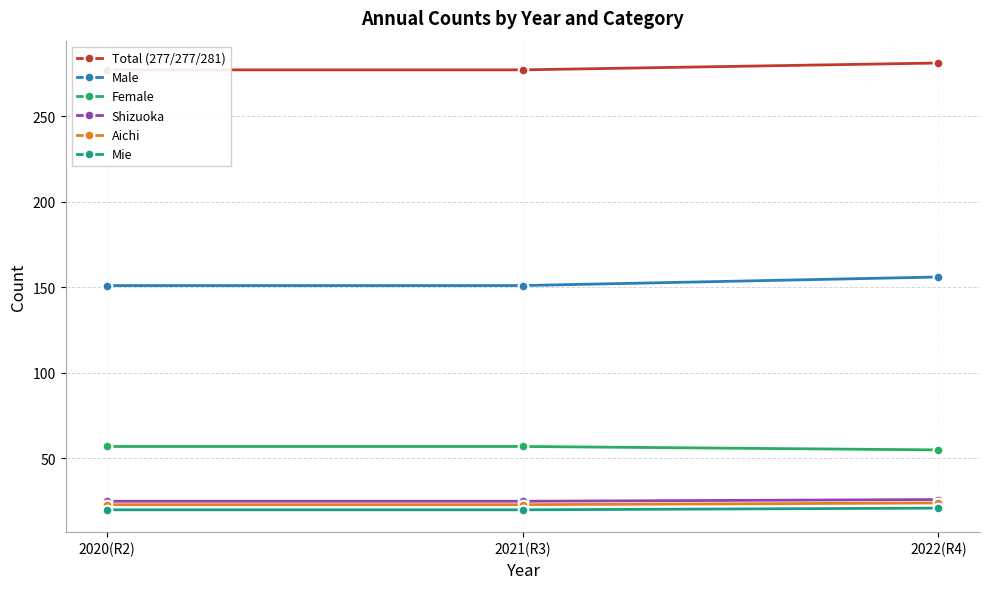

What are all the series names shown in the legend?

Total (277/277/281), Male, Female, Shizuoka, Aichi, Mie